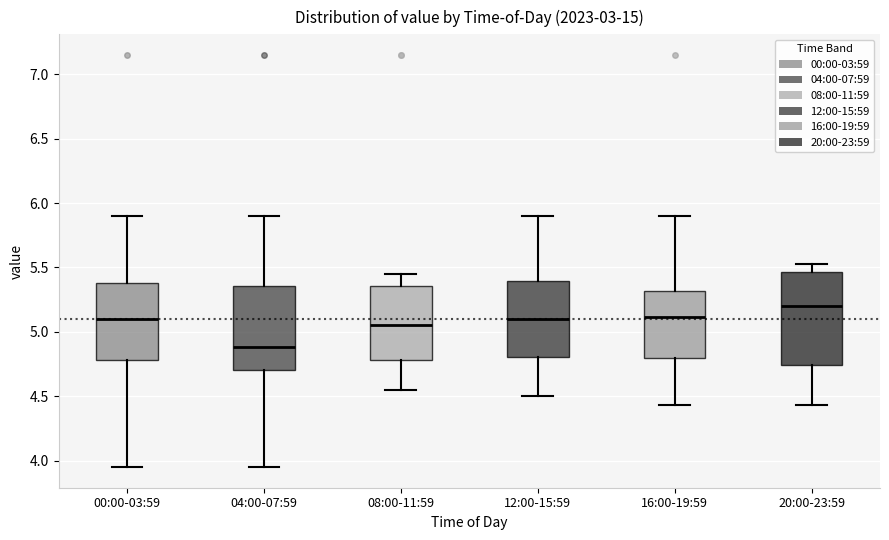

Which box has the lowest median line?

04:00-07:59